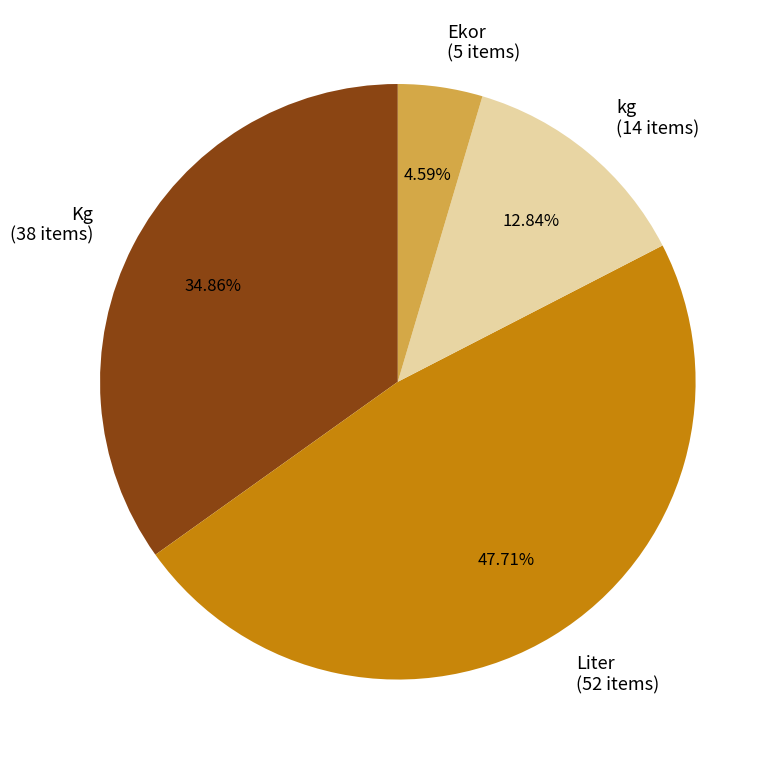

How many slices are in this pie chart?

4